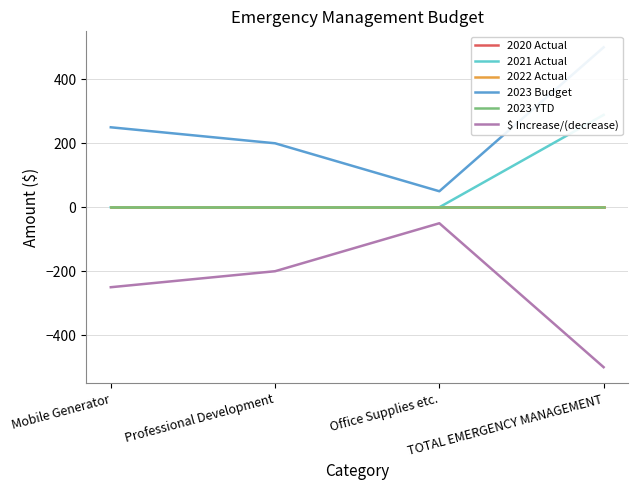

Is it true that $ Increase/(decrease) equals -18.3 at Office Supplies etc.?

False